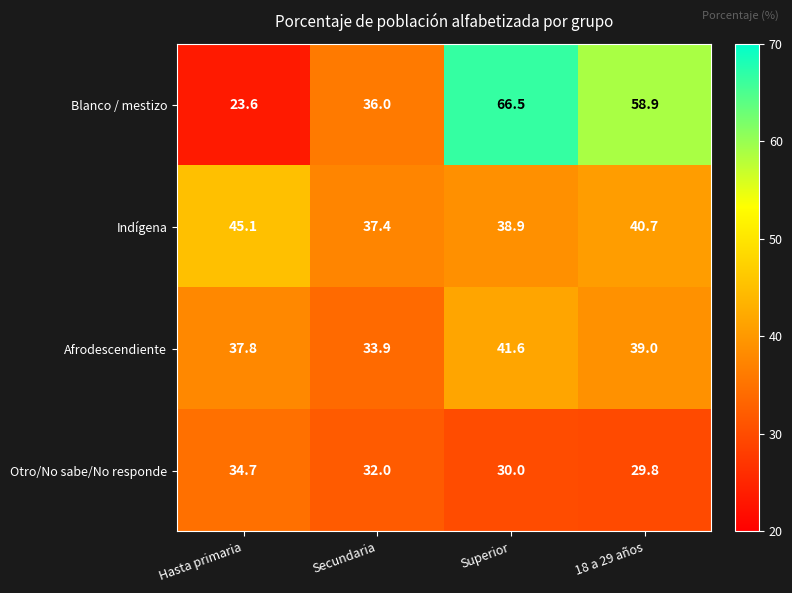

At which label does Afrodescendiente first exceed 39?

Superior